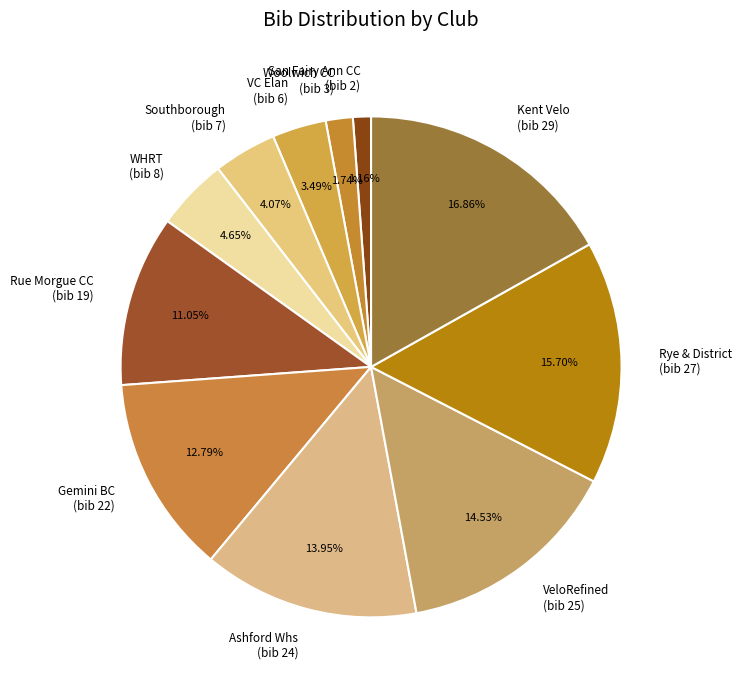

How many segments does this pie chart have?

11